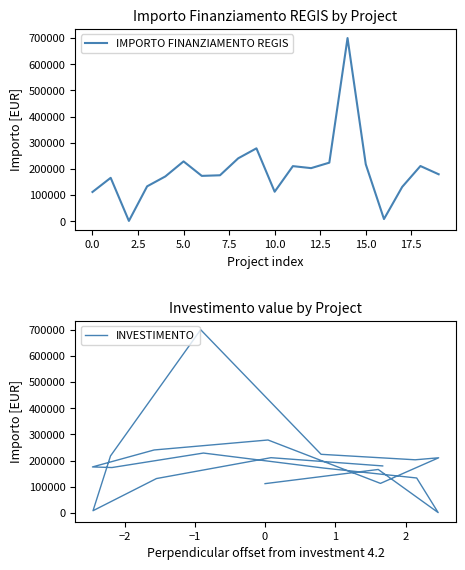

Which series has the largest range (max minus min)?

IMPORTO FINANZIAMENTO REGIS